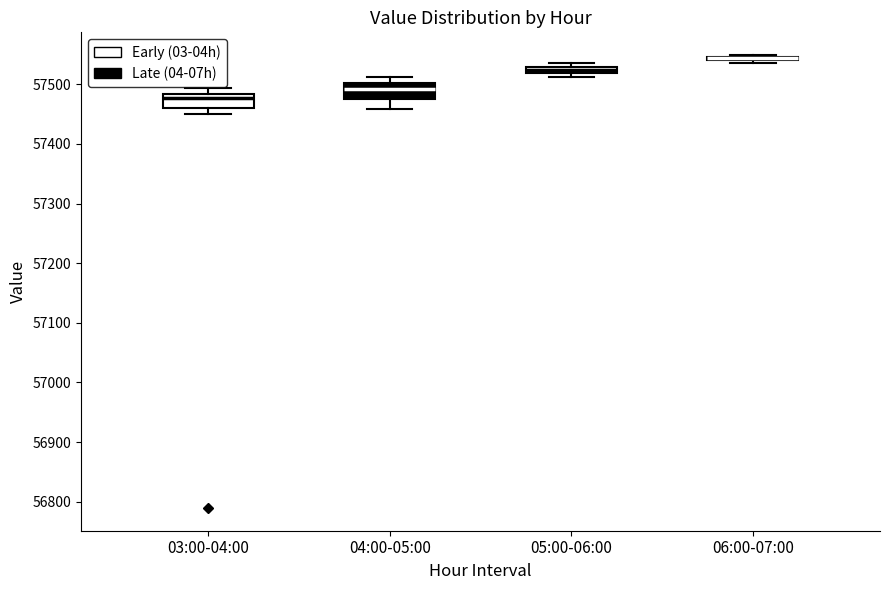

Where is the upper edge of the box for 05:00-06:00 on the y-axis? The values are not printed on the chart, so give them approximately, as read against the axis.

57530